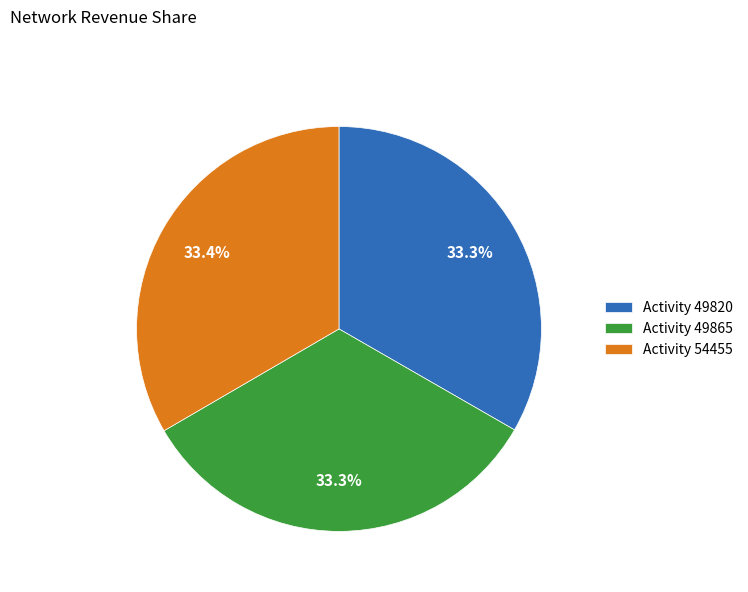

Does Activity 54455 represent more than half of the total?

No